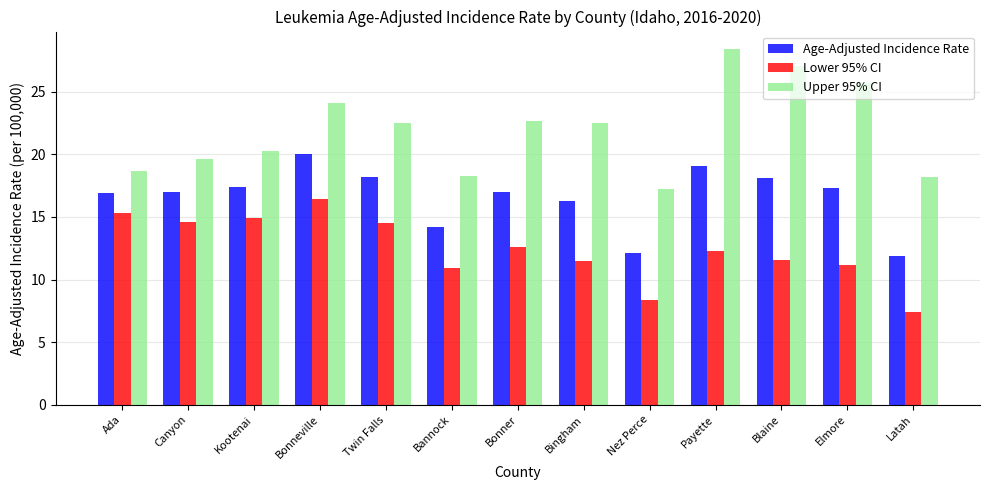

Which series has the widest spread of values?

Upper 95% CI